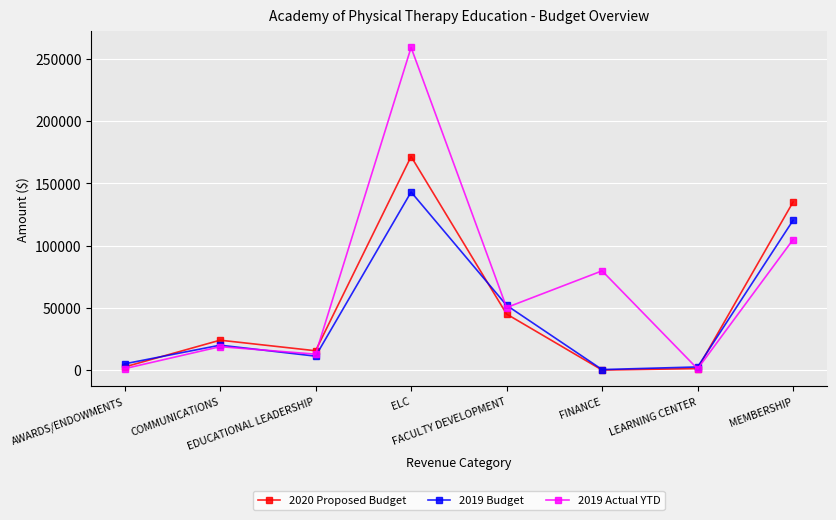

What is the label of the 3rd point from the right?

FINANCE